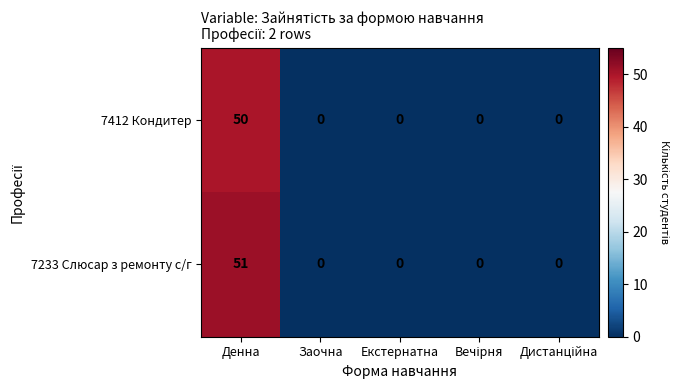

Reading left to right, list all the values displayed in this chart.

7412 Кондитер: 50	0	0	0	0
7233 Слюсар з ремонту с/г: 51	0	0	0	0